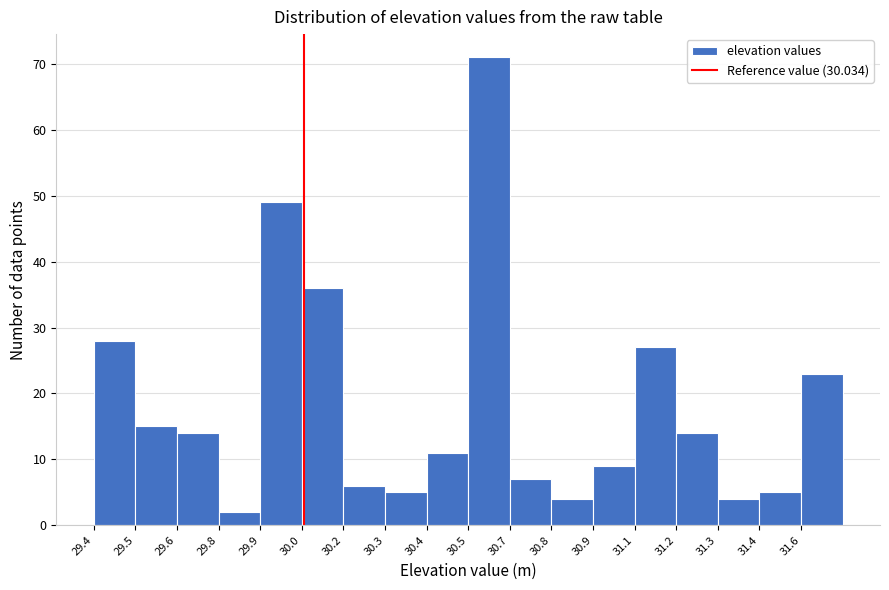

Reading right to left, transcribe all the data shown in this chart.

31.6=23	31.4=5	31.3=4	31.2=14	31.1=27	30.9=9	30.8=4	30.7=7	30.5=71	30.4=11	30.3=5	30.2=6	30.0=36	29.9=49	29.8=2	29.6=14	29.5=15	29.4=28